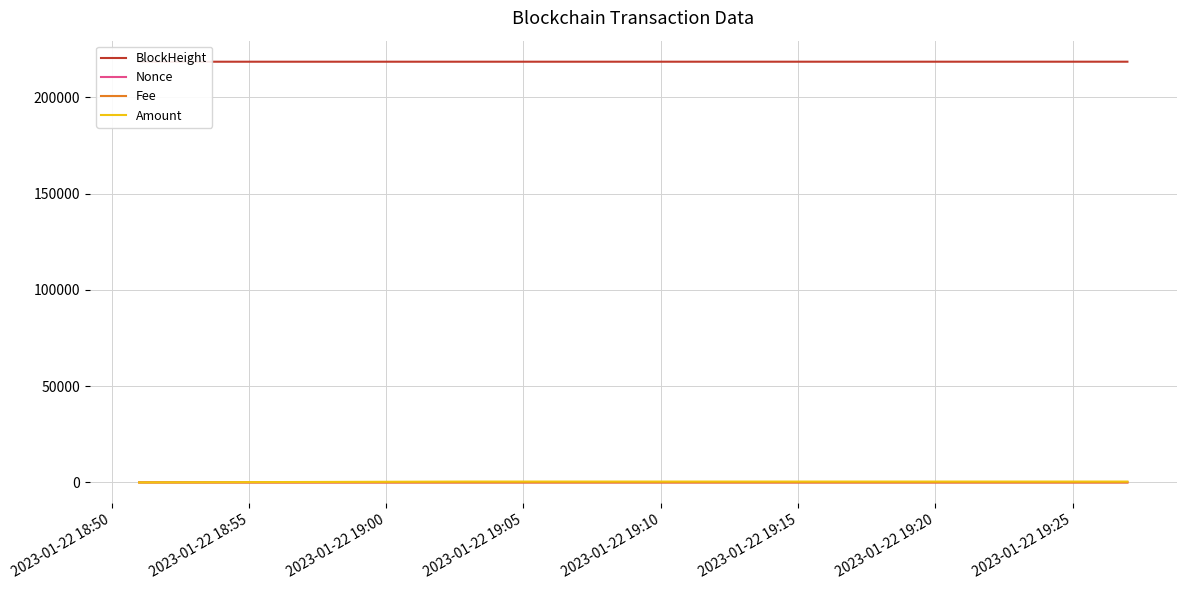

Does the chart have visible grid lines?

Yes